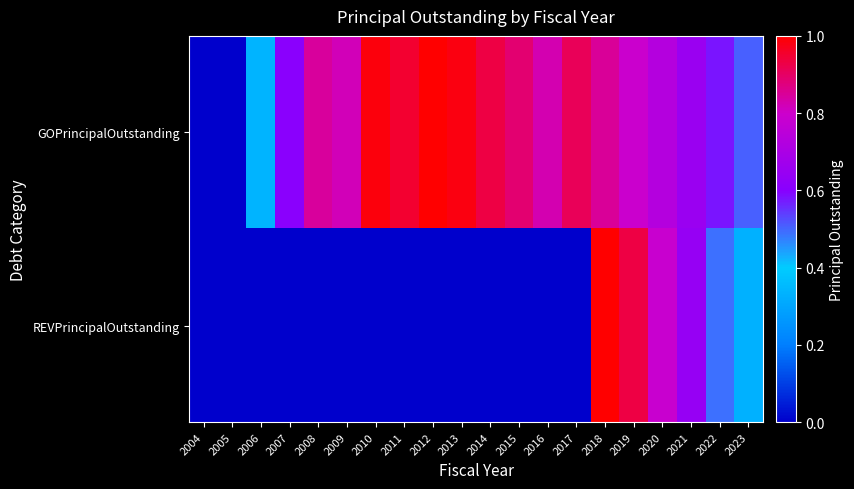

Reading left to right, transcribe all the data shown in this chart.

GOPrincipalOutstanding: 2004=0.0	2005=0.0	2006=0.3	2007=0.6	2008=0.8	2009=0.8	2010=1.0	2011=0.9	2012=1.0	2013=1.0	2014=0.9	2015=0.9	2016=0.8	2017=0.9	2018=0.9	2019=0.8	2020=0.7	2021=0.7	2022=0.6	2023=0.5
REVPrincipalOutstanding: 2004=0.0	2005=0.0	2006=0.0	2007=0.0	2008=0.0	2009=0.0	2010=0.0	2011=0.0	2012=0.0	2013=0.0	2014=0.0	2015=0.0	2016=0.0	2017=0.0	2018=1.0	2019=0.9	2020=0.8	2021=0.6	2022=0.5	2023=0.3